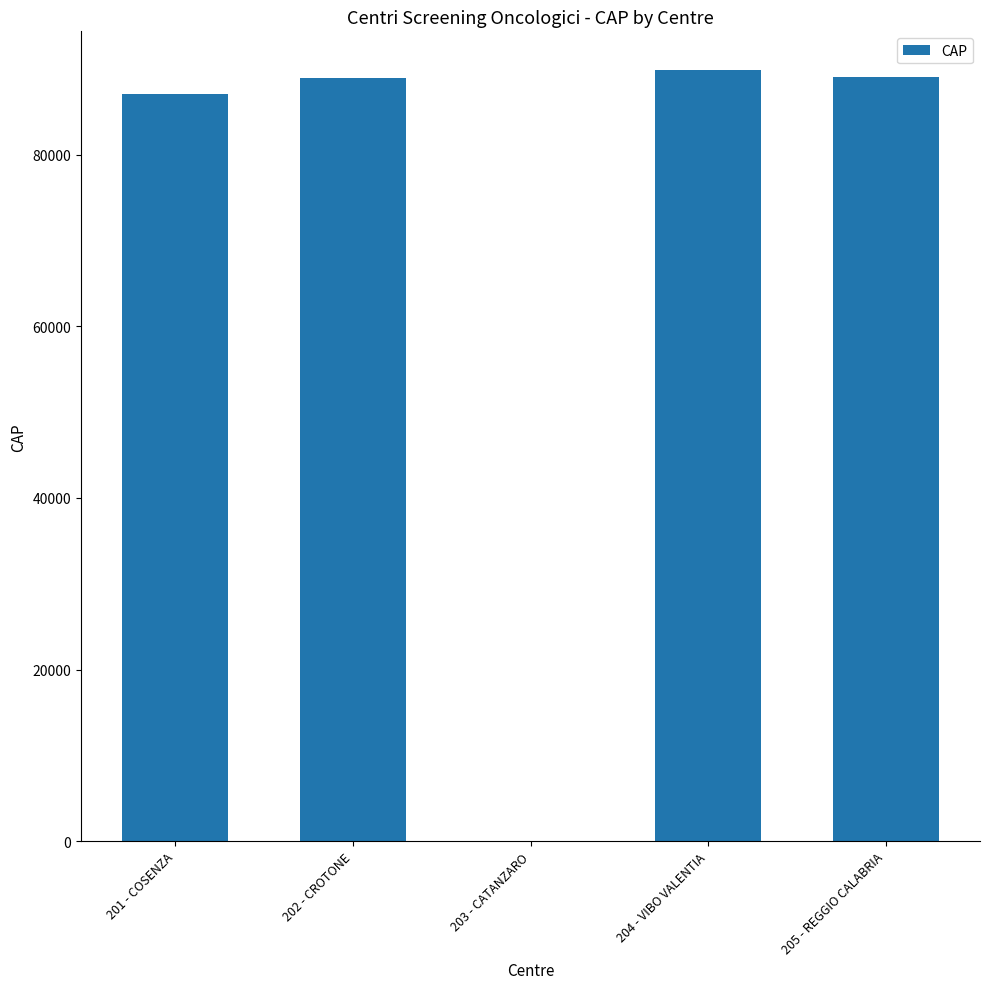

True or false: the data shows 121949 at 202 - CROTONE.

False